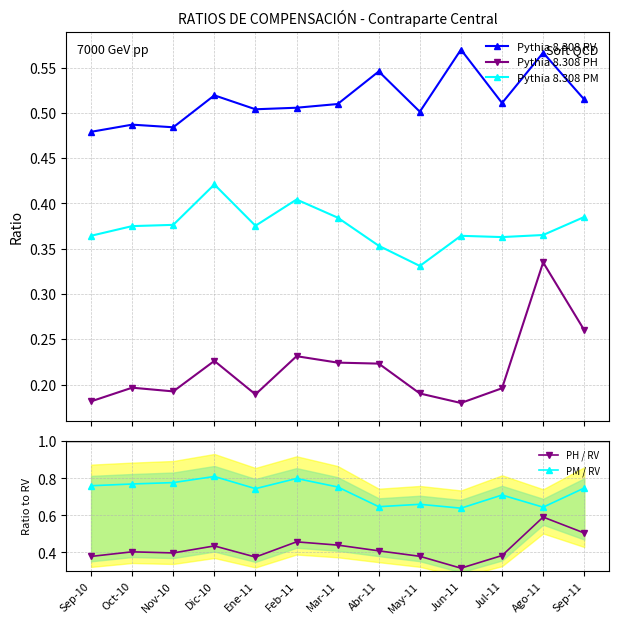

Where is Pythia 8.308 PM nearest to the value 0?

May-11